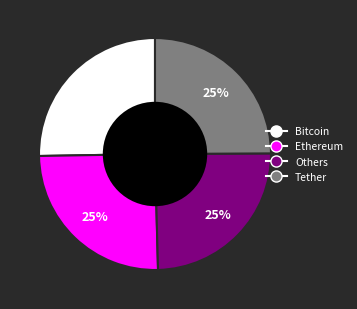

To the nearest percent, what portion does Tether represent?

25%